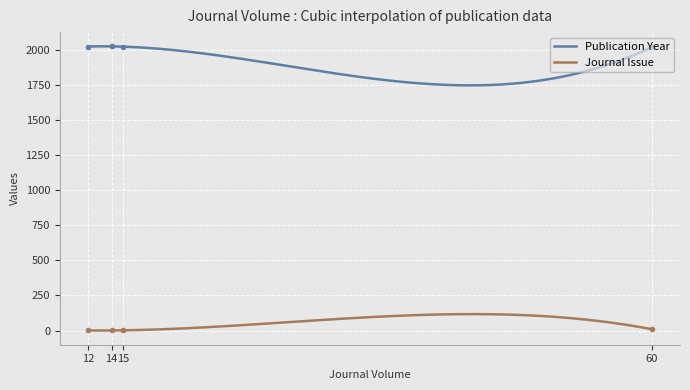

True or false: Publication Year and Journal Issue intersect in this chart.

False